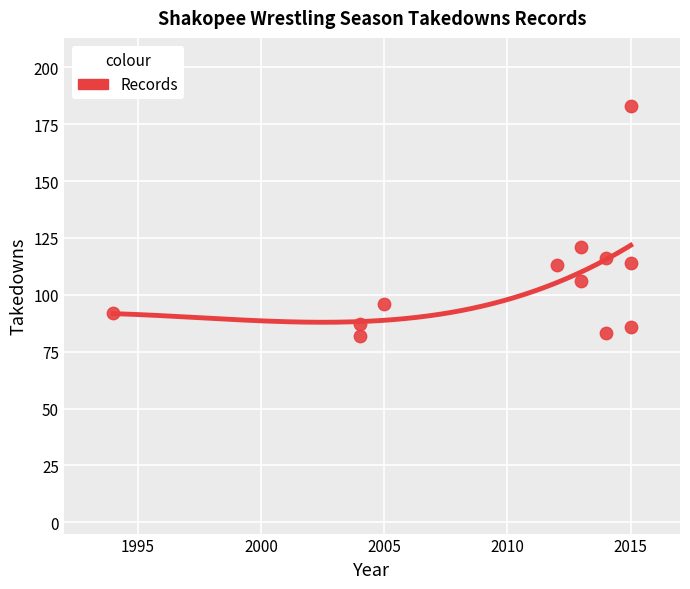

What Y value in the scatter plot is closest to 132?

121